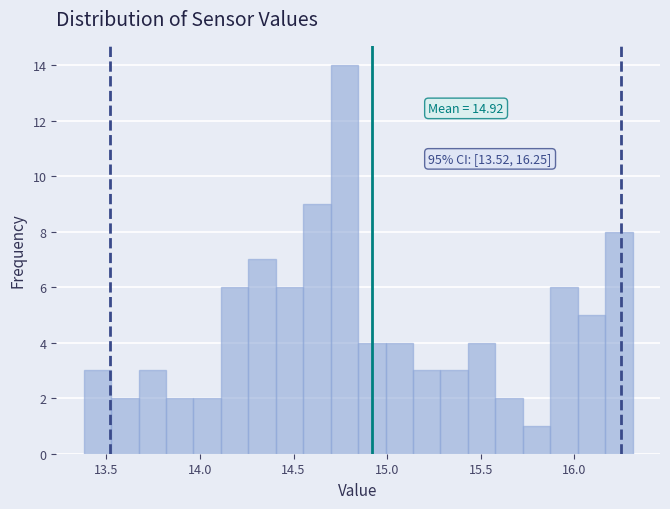

Around what value on the x-axis is the tallest bar? Give the approximate position of its centre, as read against the axis.

14.75